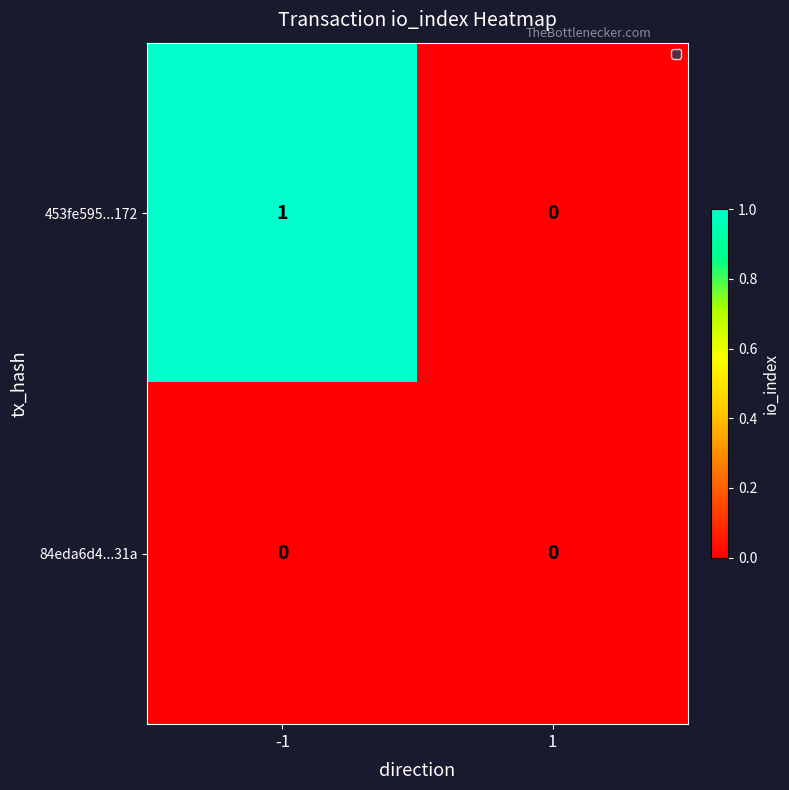

True or false: 453fe595...172 has a value of 1 at -1.

True